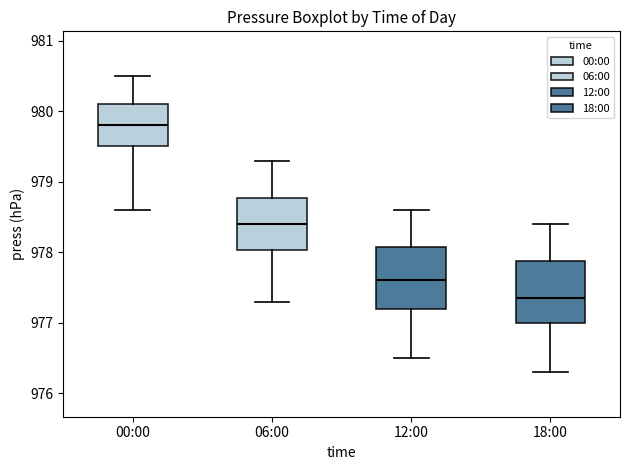

Where is the lower edge of the box for 12:00 on the y-axis? The values are not printed on the chart, so give them approximately, as read against the axis.

977.2